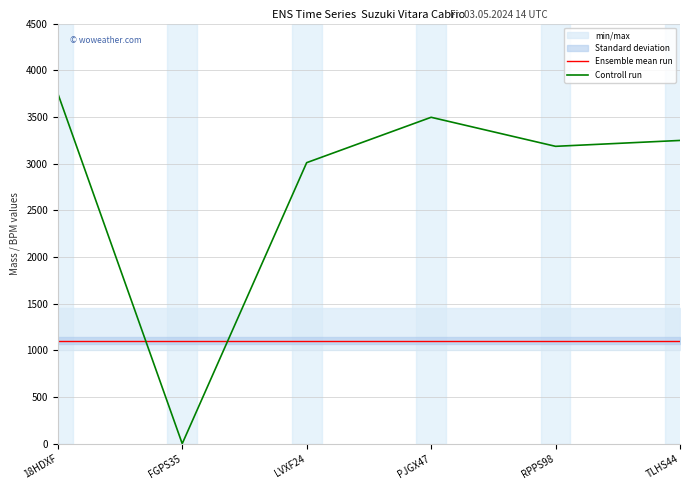

What is the label of the 3rd point from the right?

PJGX47